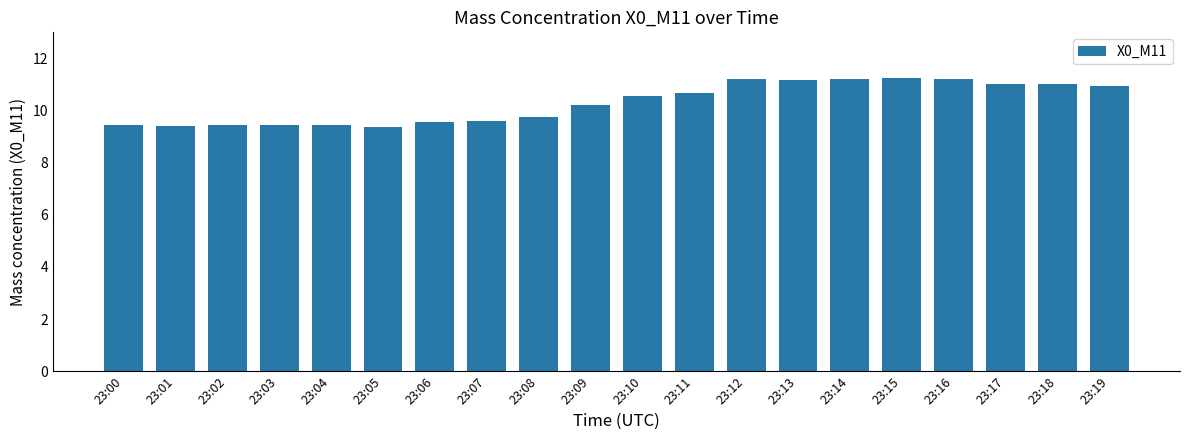

What is the average value?

10.3